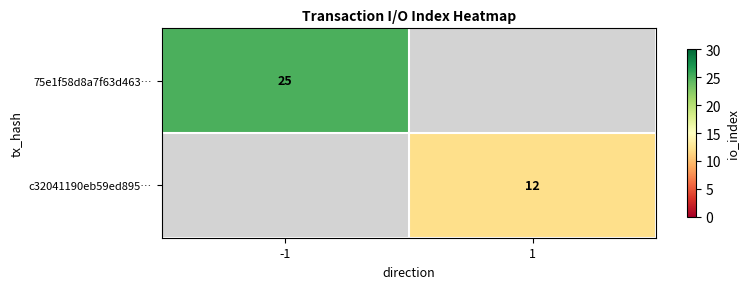

The value of c32041190eb59ed895… at 1 is 3. True or false?

False